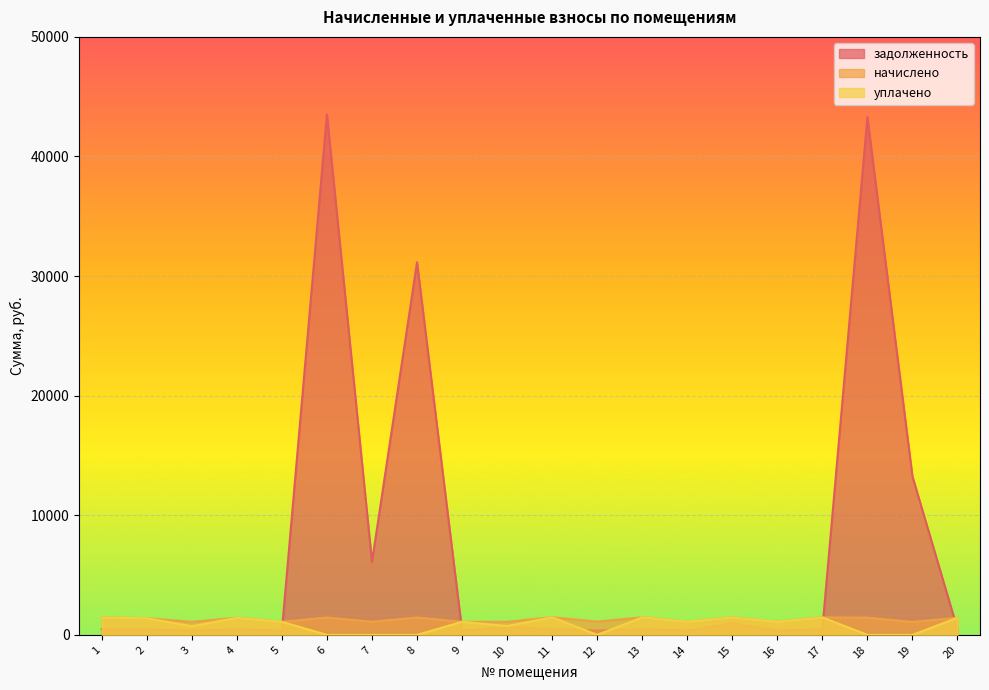

The уплачено series shows -842.6 at 8. True or false?

False